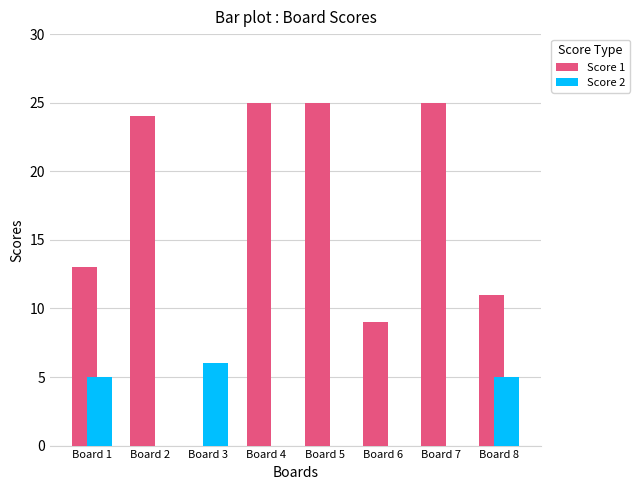

What is the sum of the Score 1 values at Board 3 and Board 1?

13